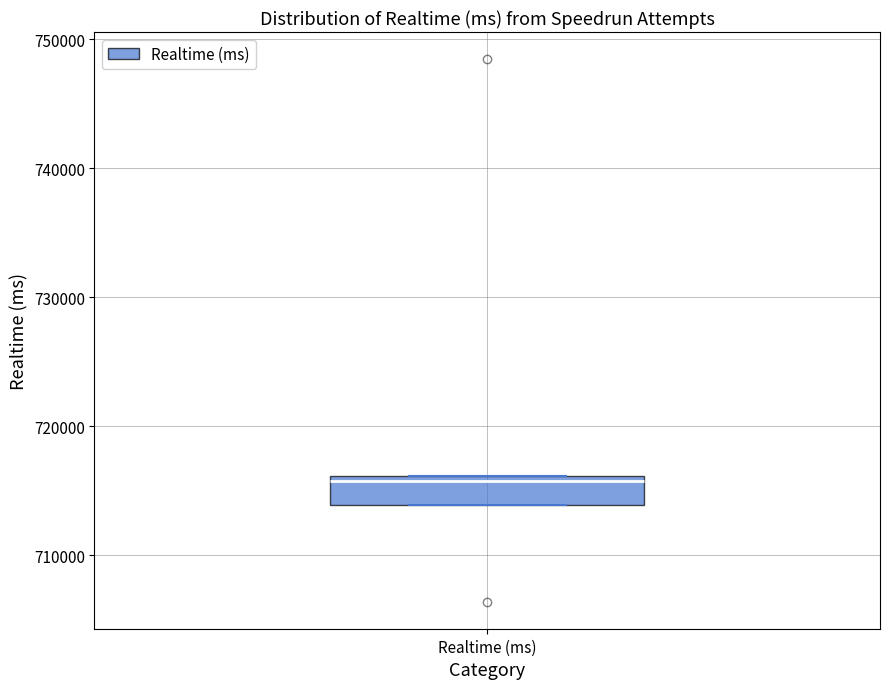

Read this box plot against the y-axis: the position of the median line, the range covered by the box, and the ends of both whiskers. The values are not printed on the chart, so give them approximately, as read against the axis.

median 716000 (just below the box's upper edge), box 714000 to 716000, whiskers 714000 to 716000